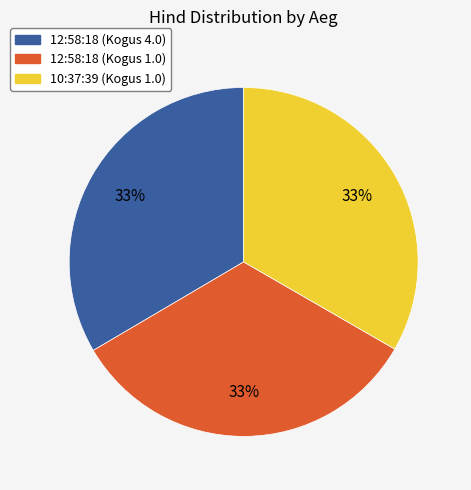

Is the sum of 12:58:18 (Kogus 4.0) and 12:58:18 (Kogus 1.0) greater than half?

Yes